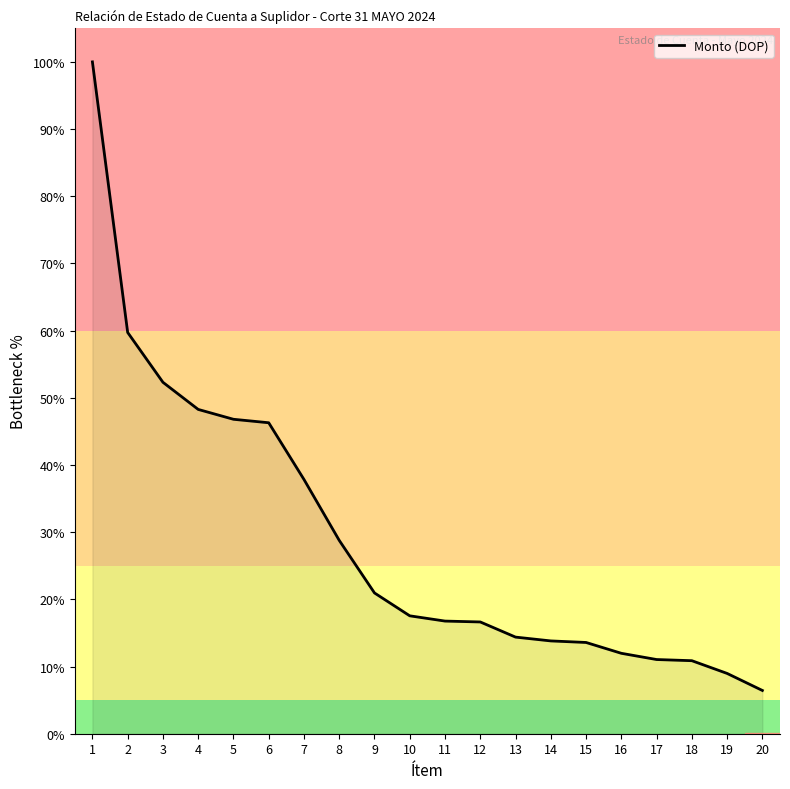

What is the change in value from 9 to 10?

-3.4